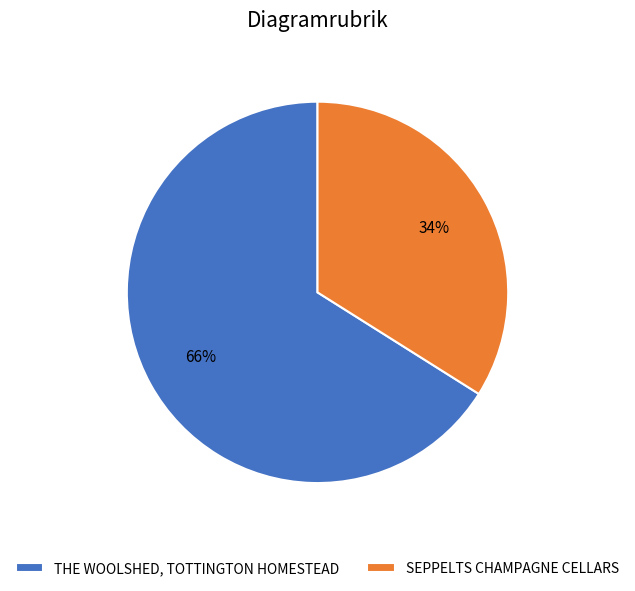

Count the number of slices in the pie.

2